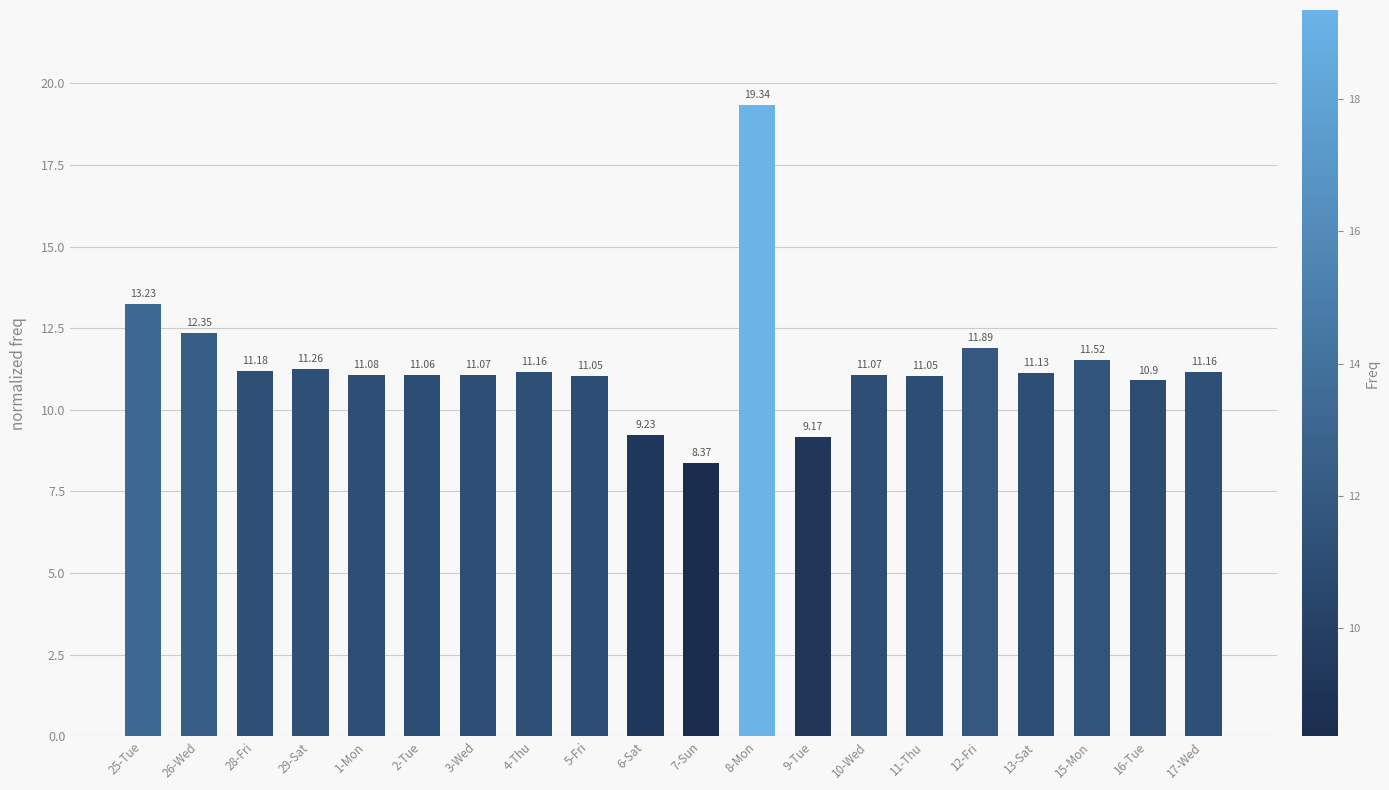

How many categories are shown in the chart?

20